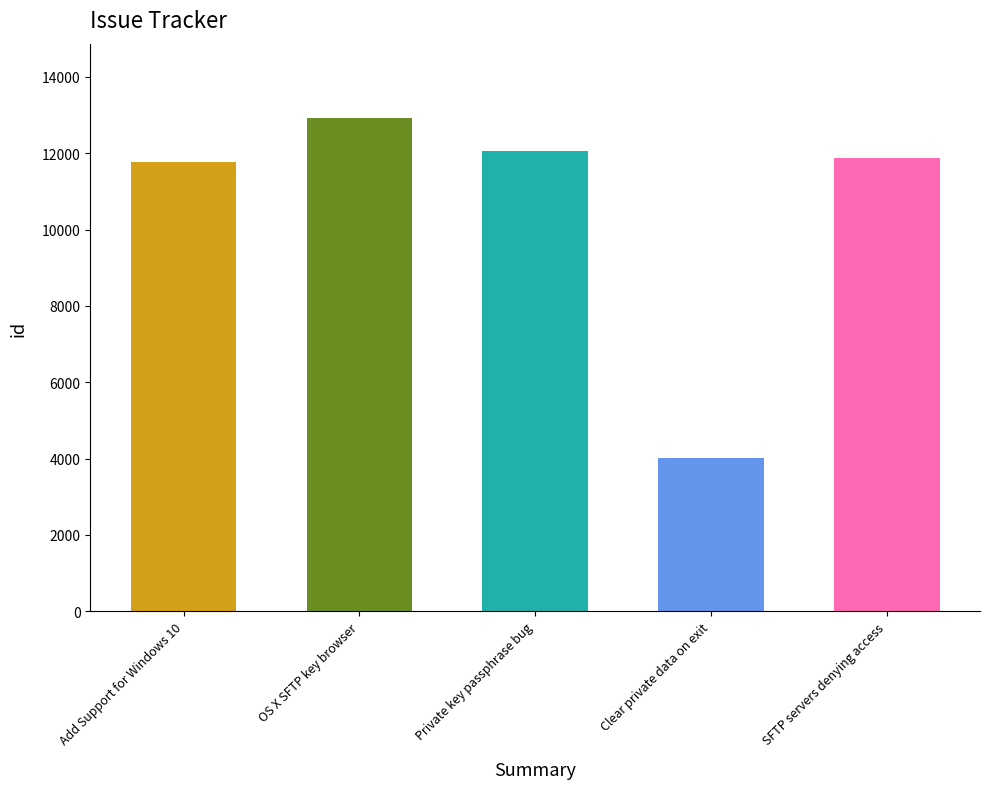

What position from the left is OS X SFTP key browser?

2